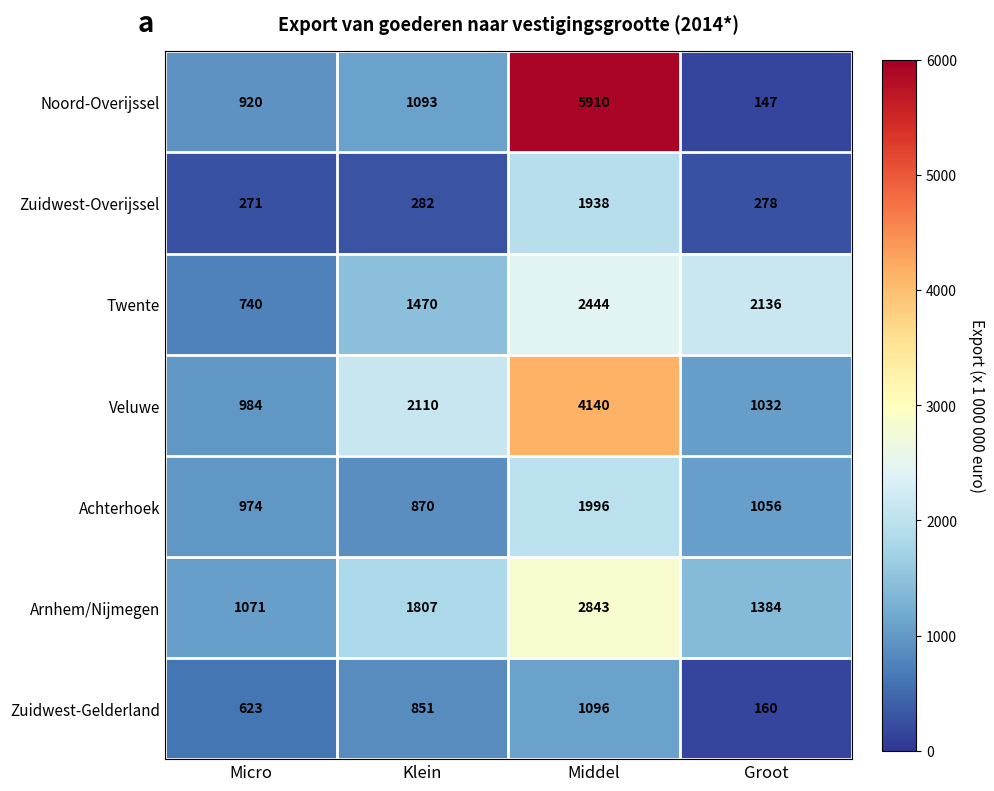

What value does the Twente series have at Klein, to the nearest 10?

1470